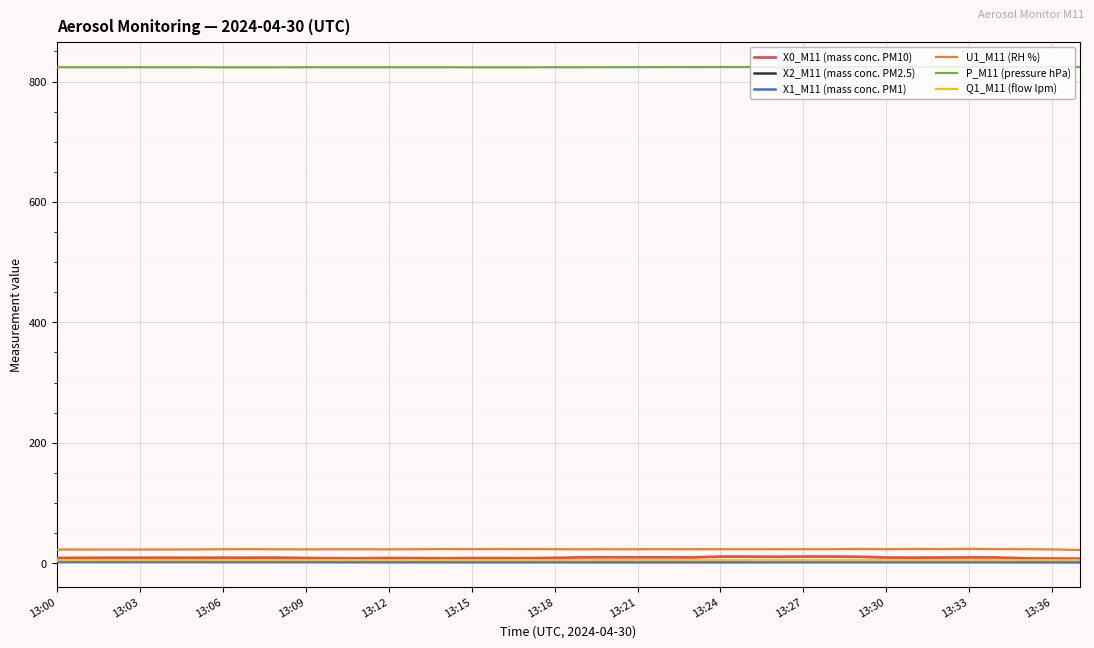

True or false: U1_M11 (RH %) and X2_M11 (mass conc. PM2.5) cross at least once.

False